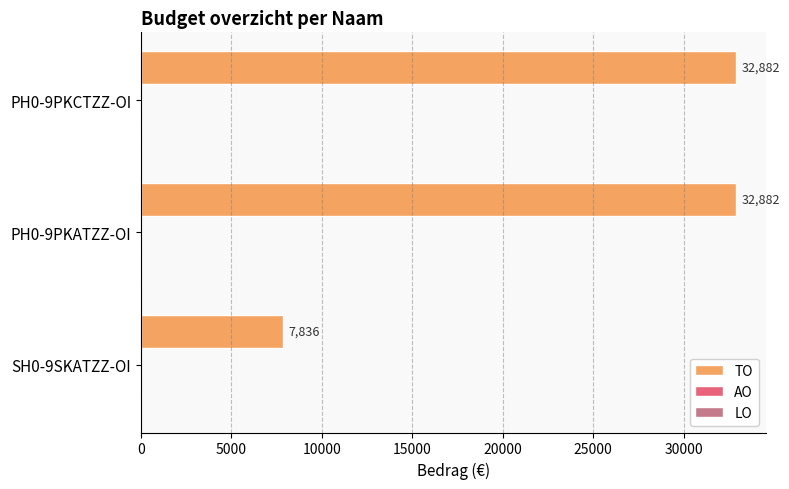

Does the chart contain stacked bars?

No